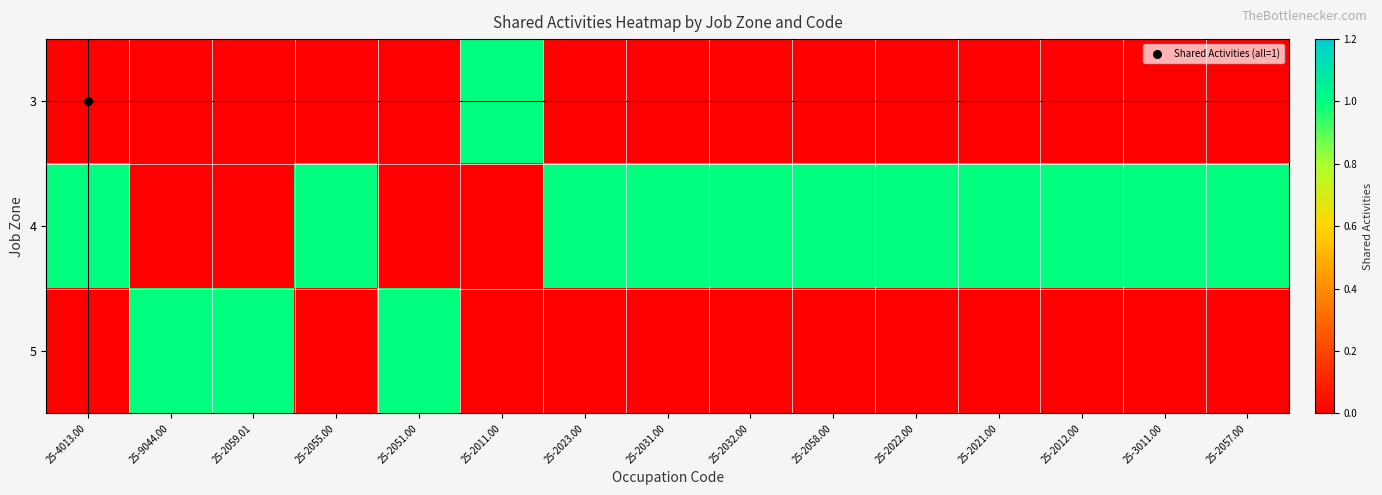

At which category does the chart reach its minimum across all series?

25-4013.00